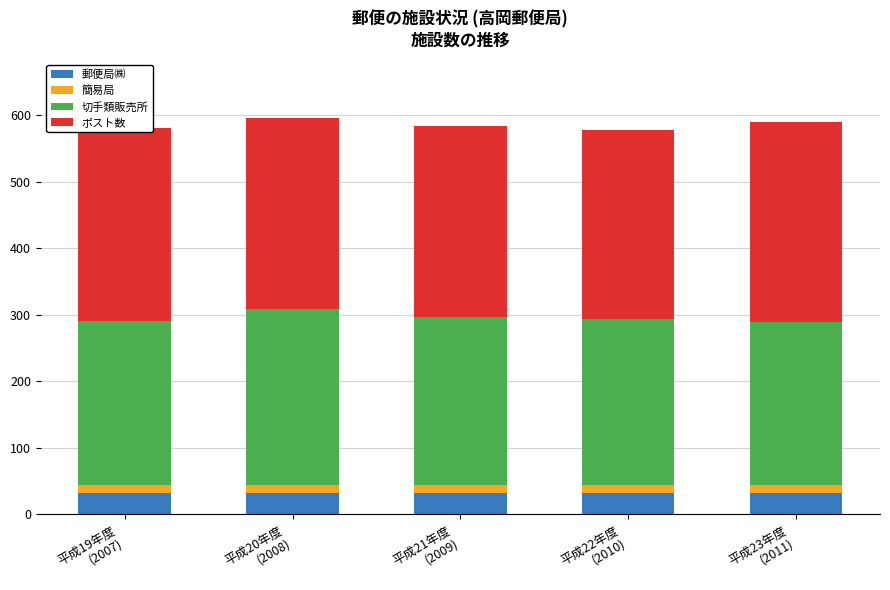

What is the highest value of the 郵便局㈱ series?

32